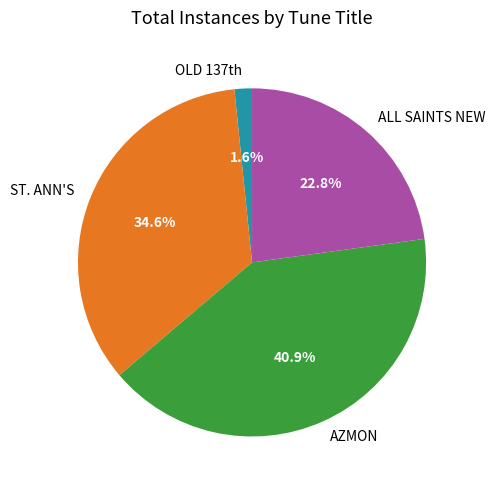

To the nearest percent, what is the difference between the largest and smallest slice percentages?

39%